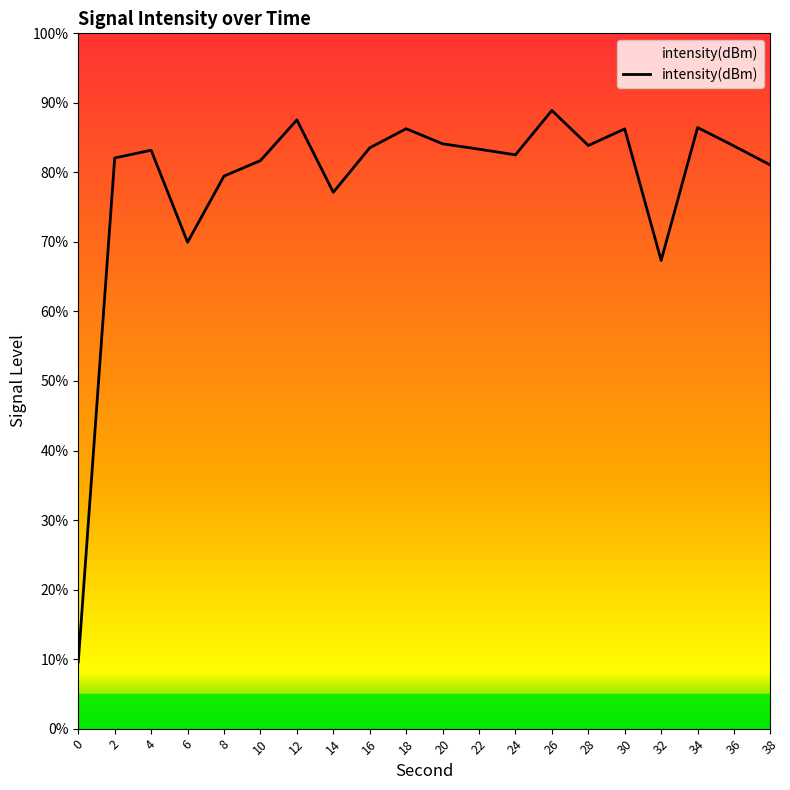

What is the difference between the values at 4 and 12?

4.4